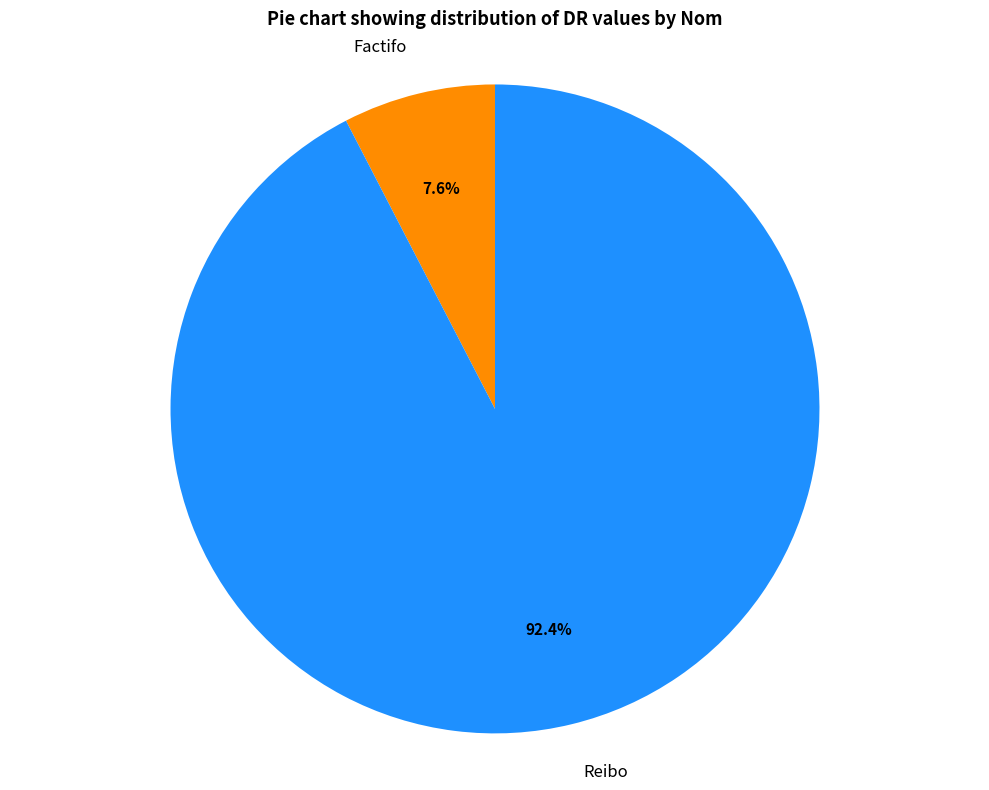

To the nearest percent, what is the average slice percentage?

50%